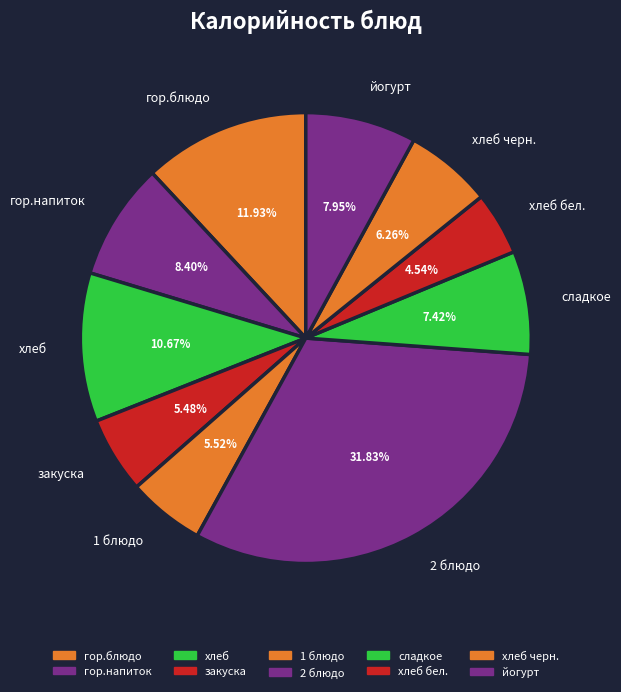

How many segments does this pie chart have?

10